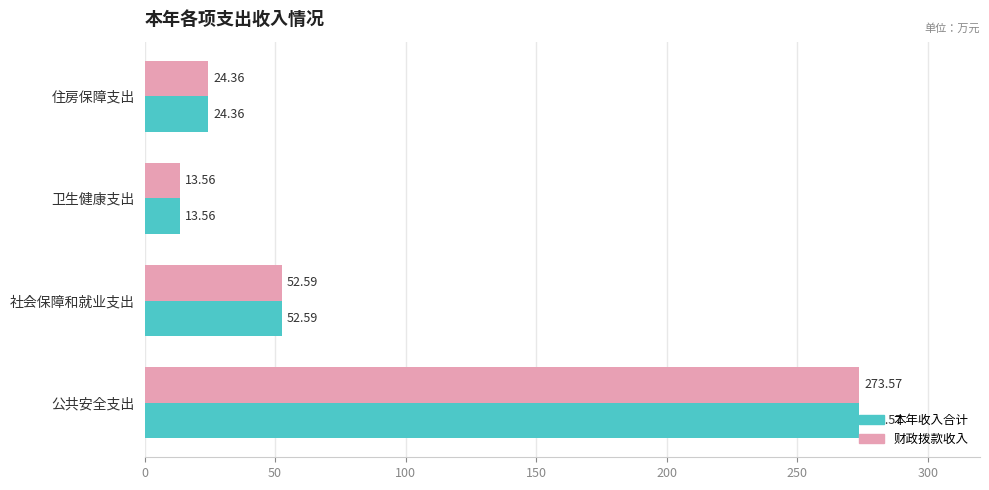

Rank the categories by 本年收入合计 value from highest to lowest.

公共安全支出, 社会保障和就业支出, 住房保障支出, 卫生健康支出